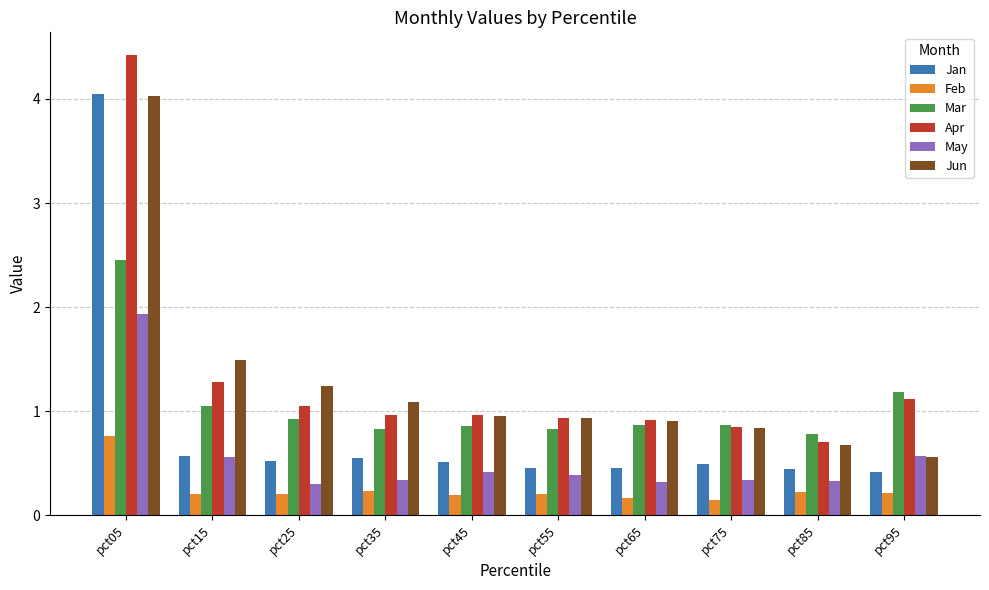

True or false: Jun has a value of 0.3 at pct55.

False